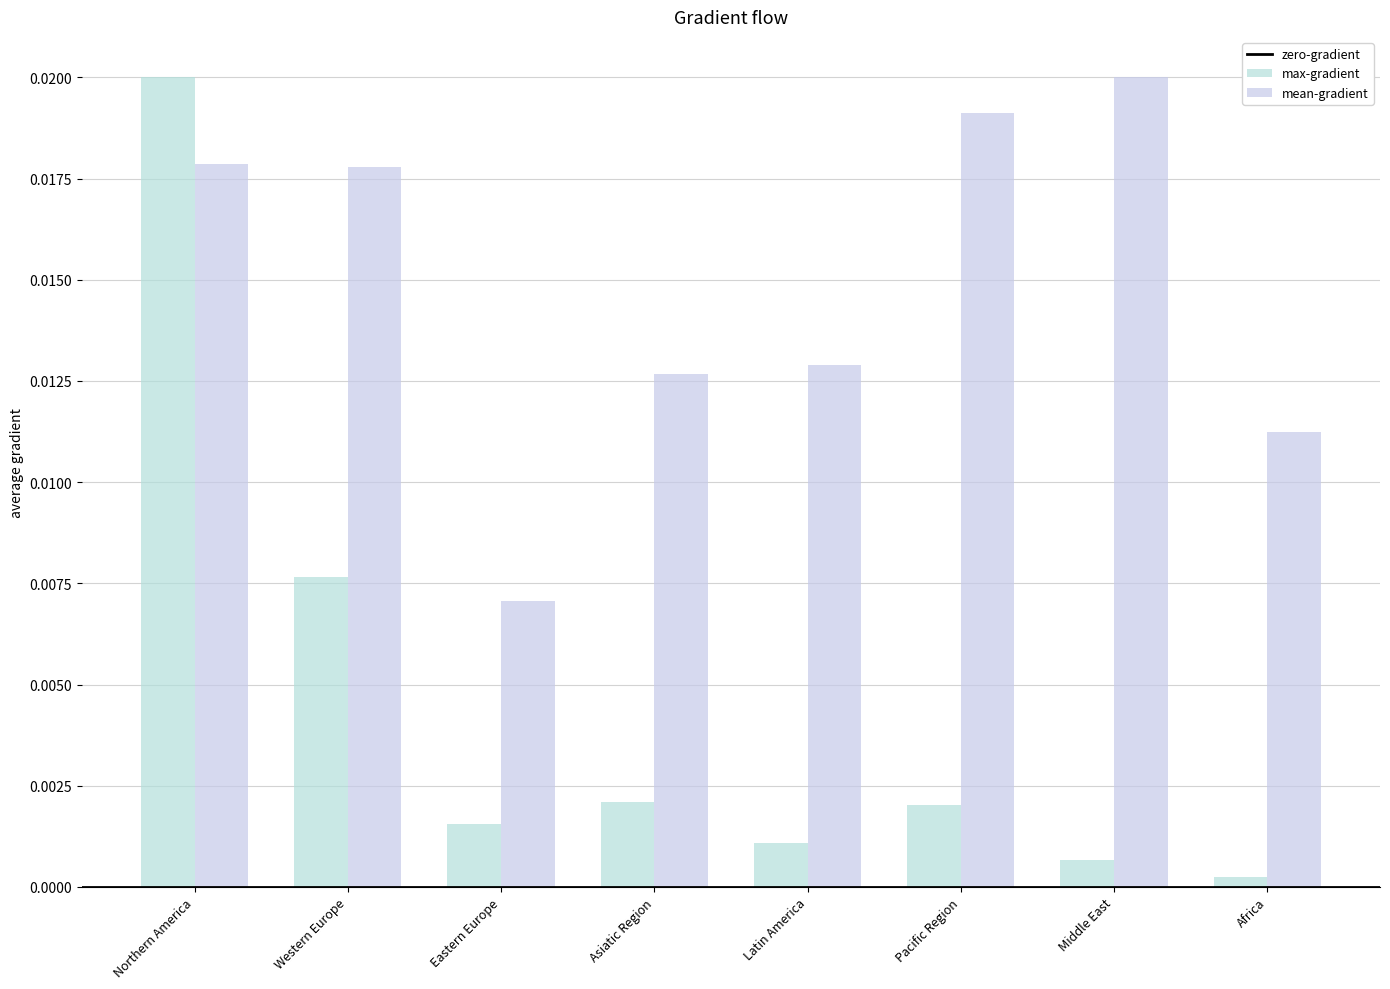

At how many categories does at least one series exceed 0?

8